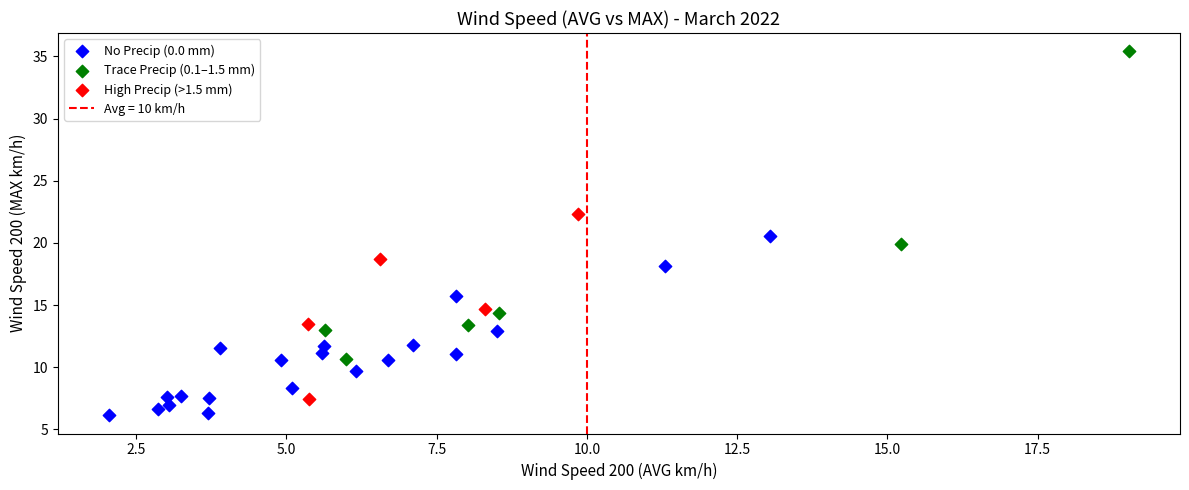

Which series contains the highest Y value?

Trace Precip (0.1–1.5 mm)